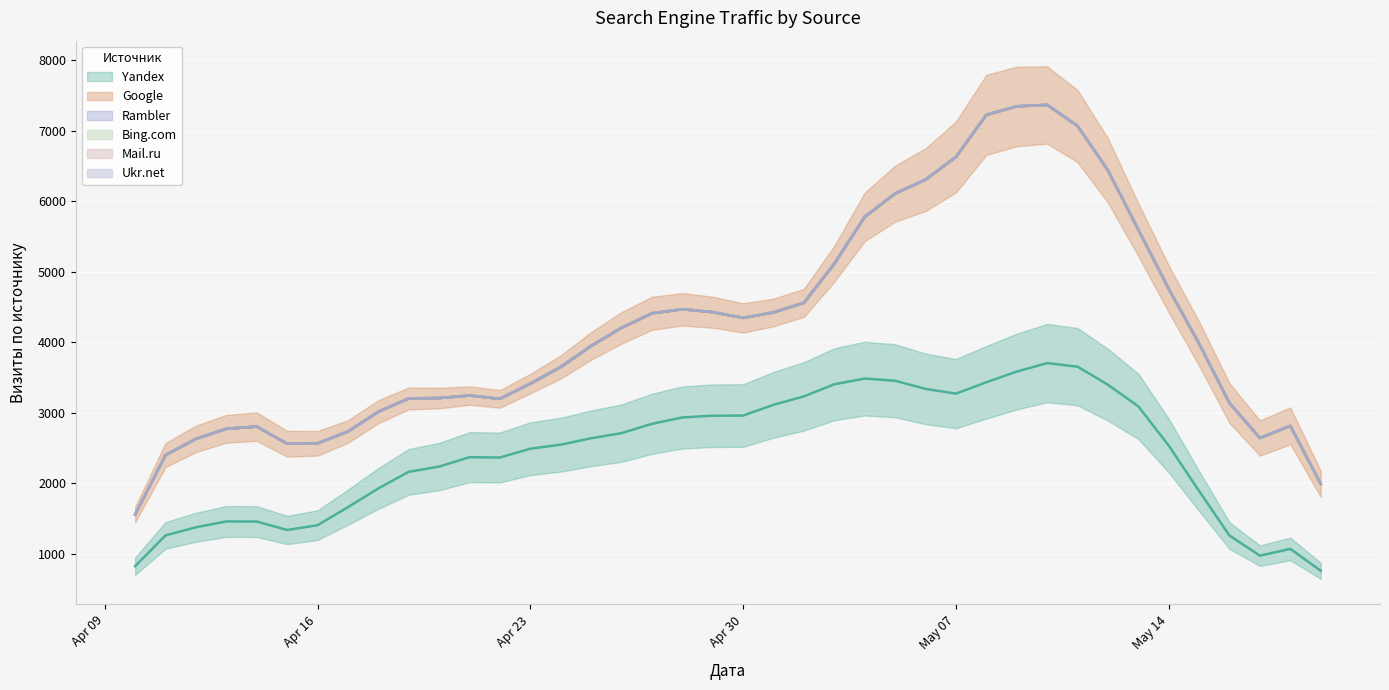

What is the minimum value for Mail.ru?

1558.7